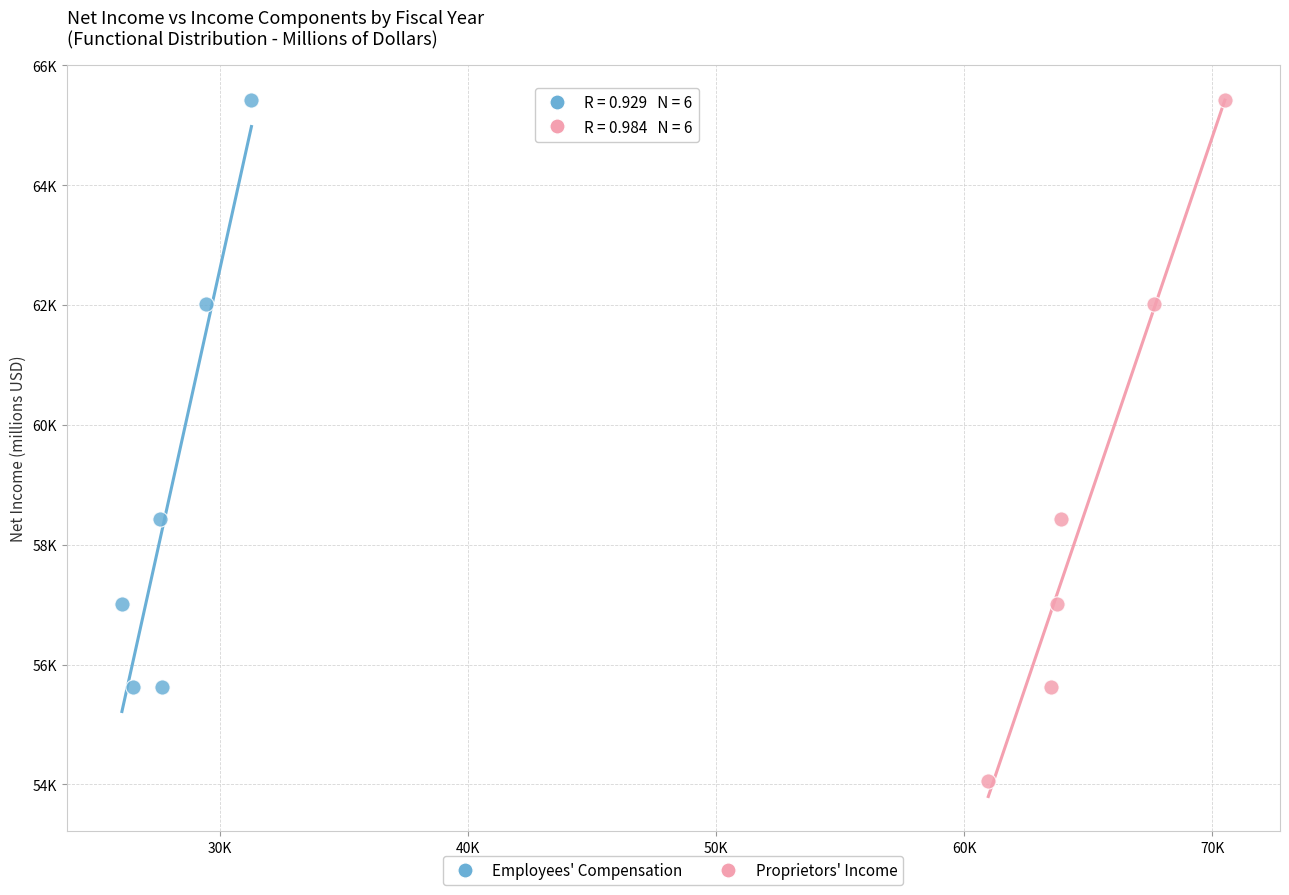

Which series contains the lowest Y value?

Proprietors' Income